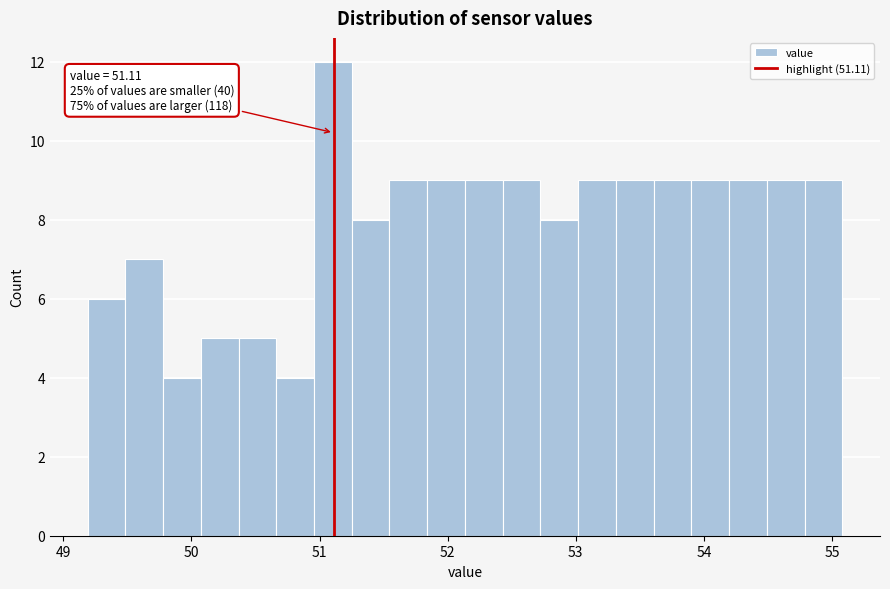

Around what value on the x-axis is the tallest bar? Give the approximate position of its centre, as read against the axis.

51.1